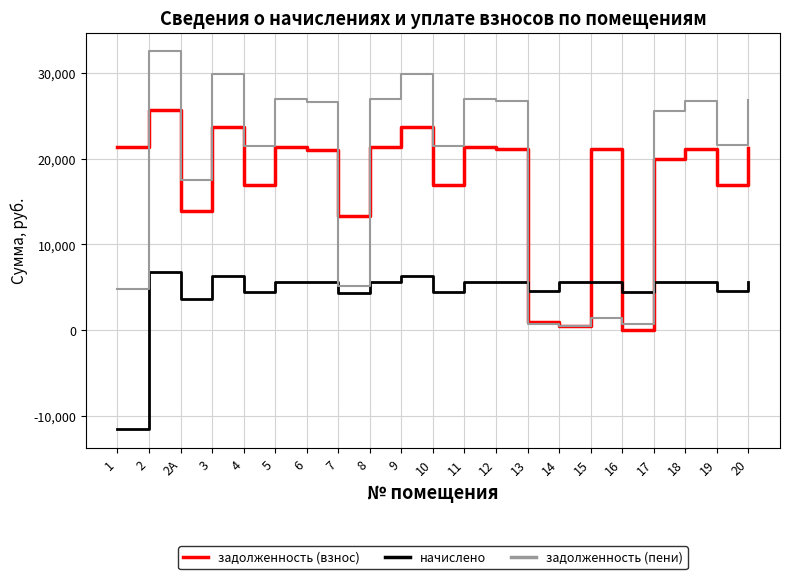

Rank the series at 17 from lowest to highest value.

начислено, задолженность (взнос), задолженность (пени)